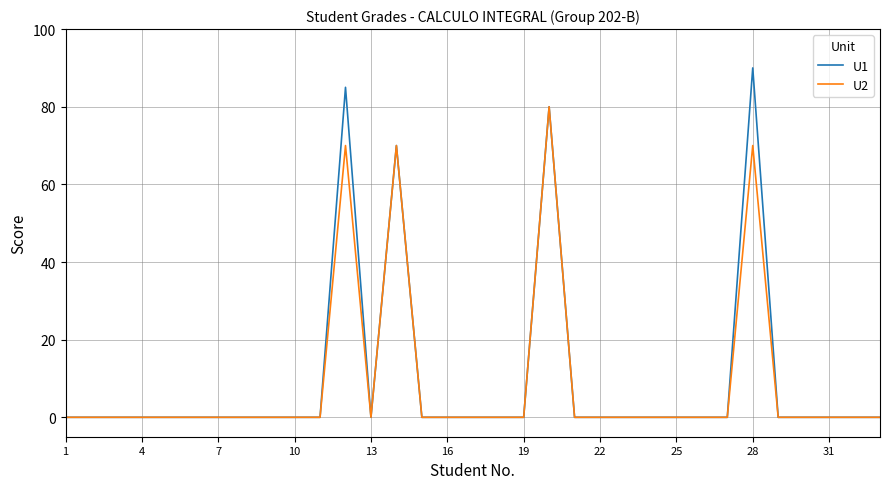

Which series has the widest spread of values?

U1